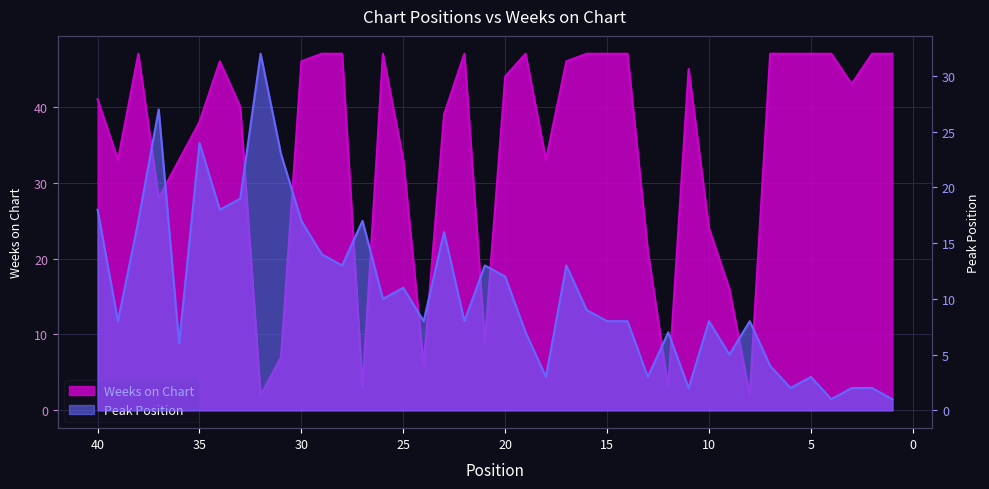

What is the highest value of the Peak Position series?

32